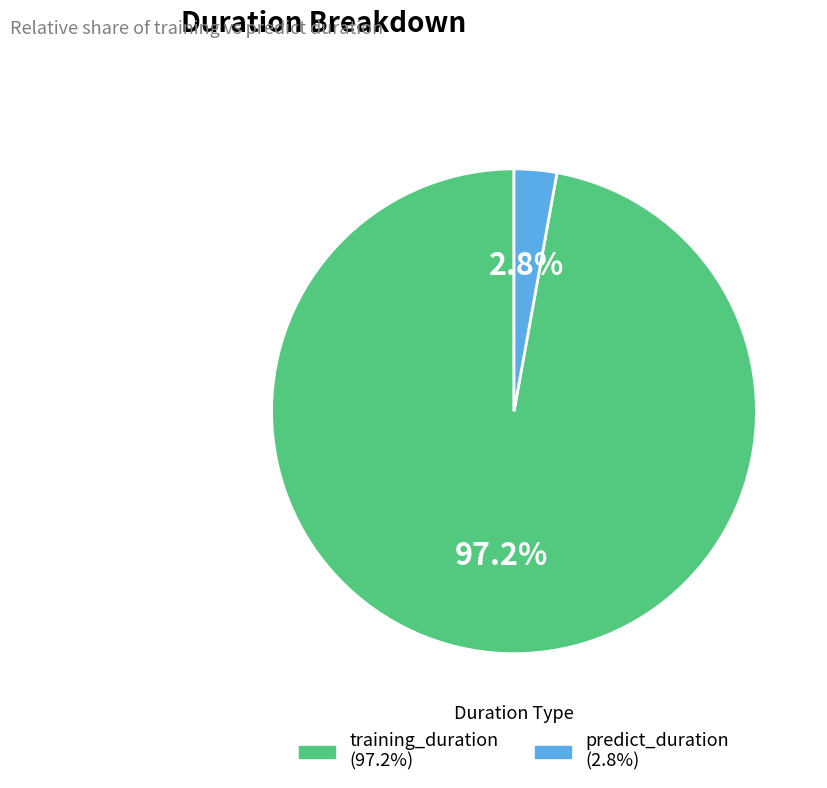

Is it true that training_duration is 82% of the pie?

False